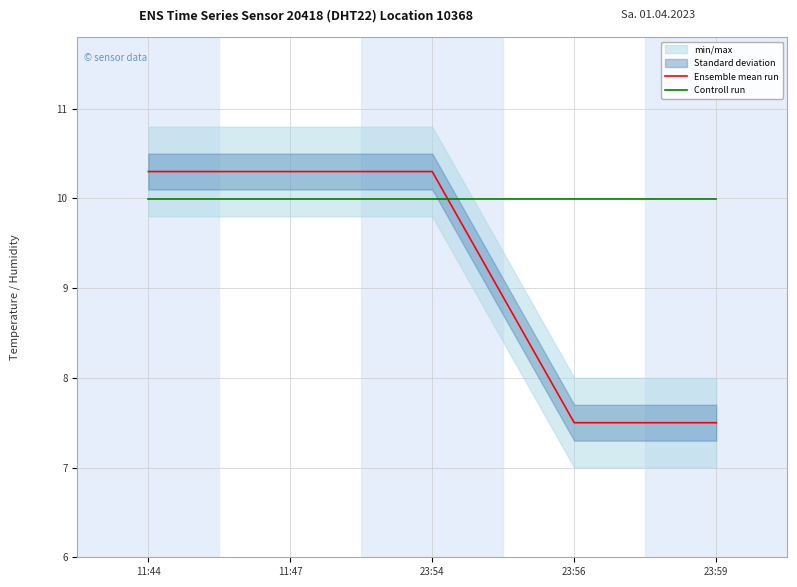

What position from the right is 23:54?

3